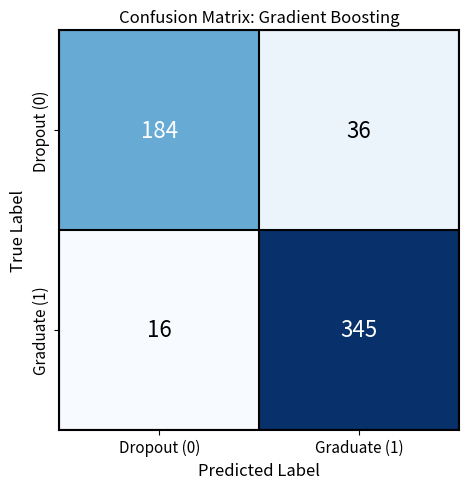

What is the sum of the Graduate (1) values at Graduate (1) and Dropout (0)?

361